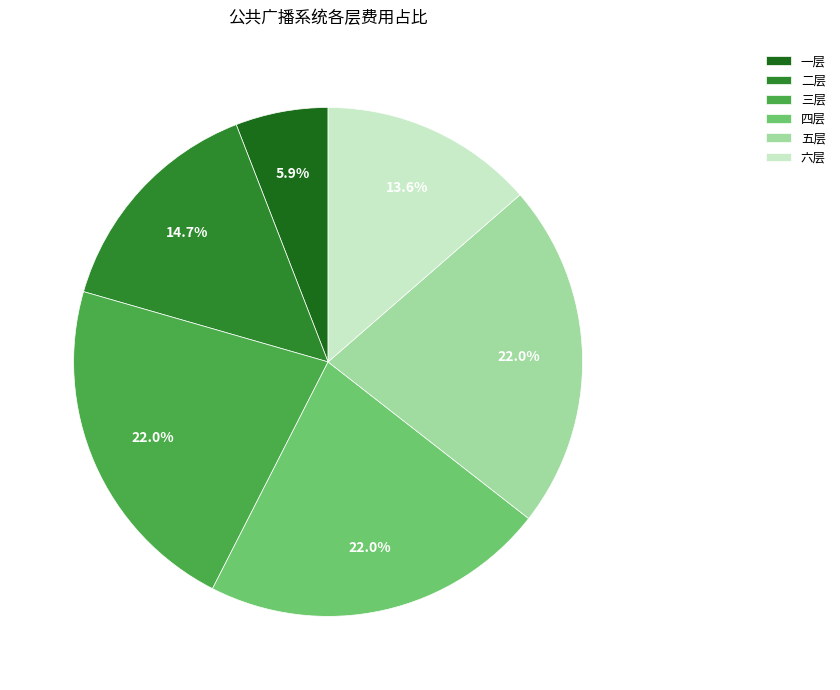

How many segments does this pie chart have?

6